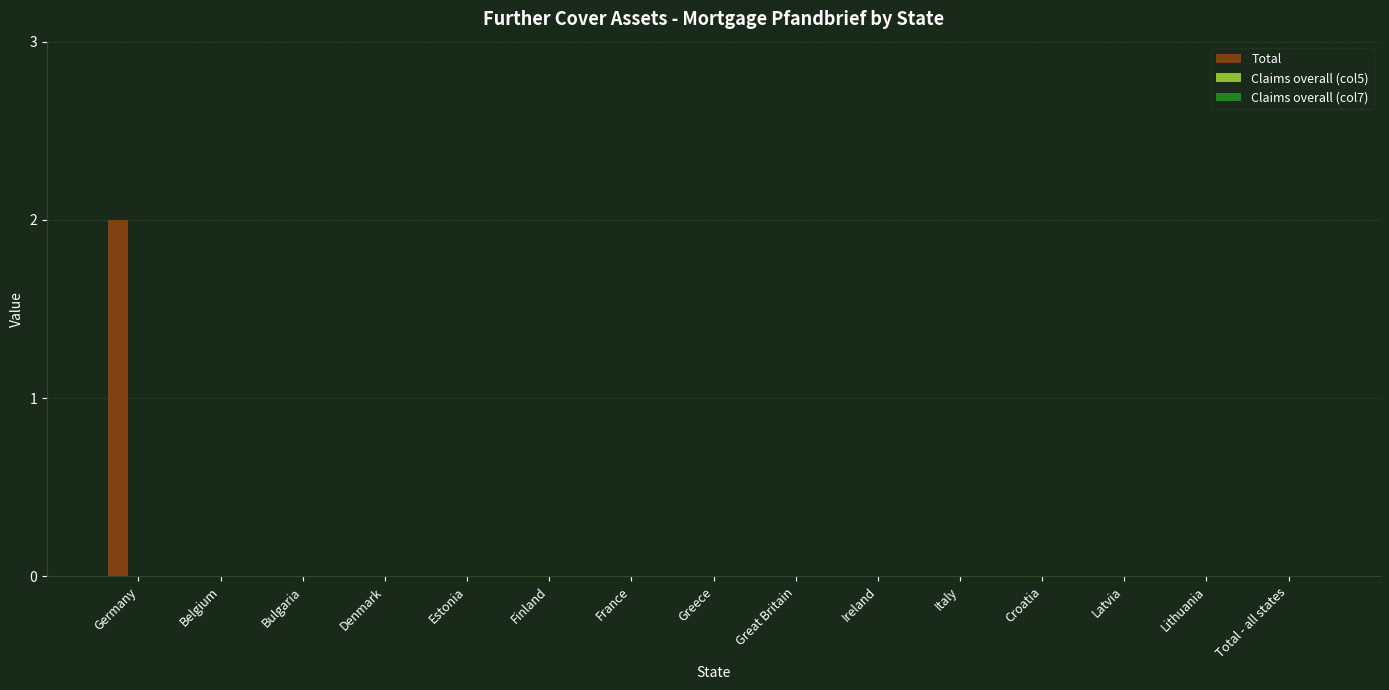

Reading left to right, what are all the values shown in this chart?

Germany=2	Belgium=0	Bulgaria=0	Denmark=0	Estonia=0	Finland=0	France=0	Greece=0	Great Britain=0	Ireland=0	Italy=0	Croatia=0	Latvia=0	Lithuania=0	Total - all states=0